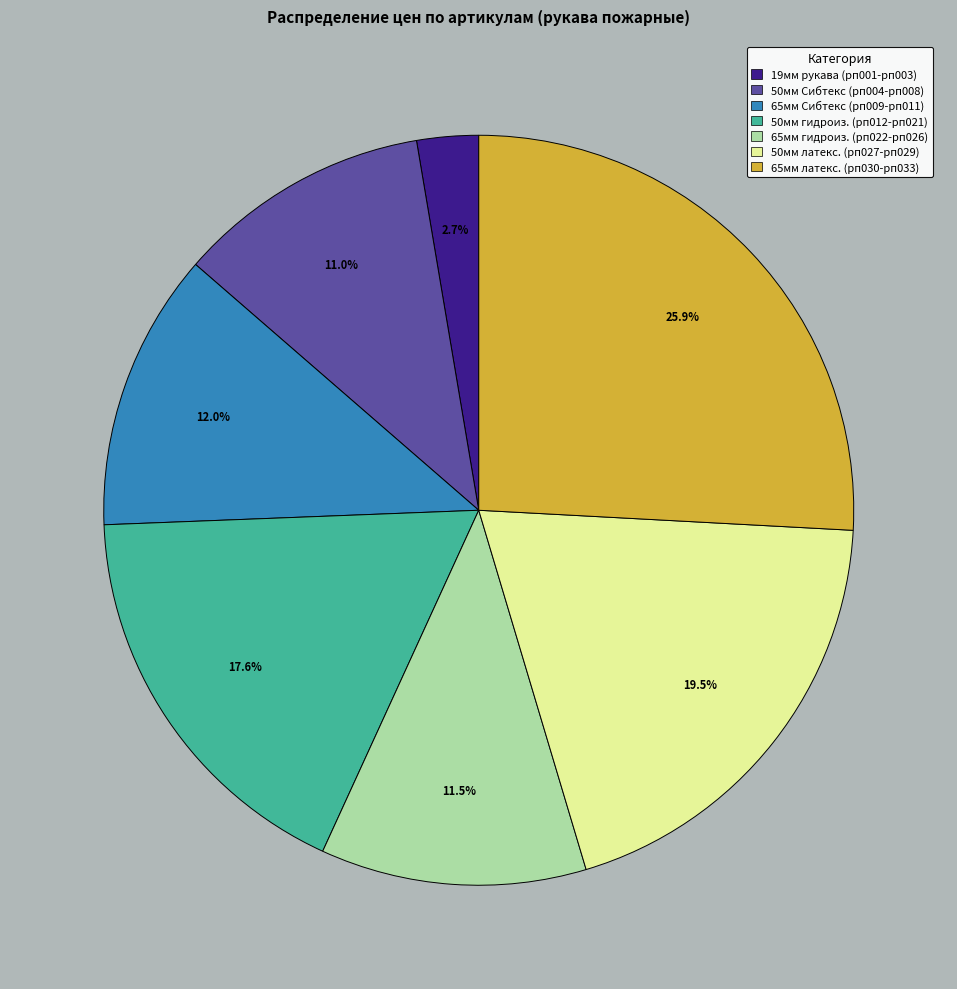

Do 65мм гидроиз. (рп022-рп026) and 65мм Сибтекс (рп009-рп011) together represent more than half of the pie?

No